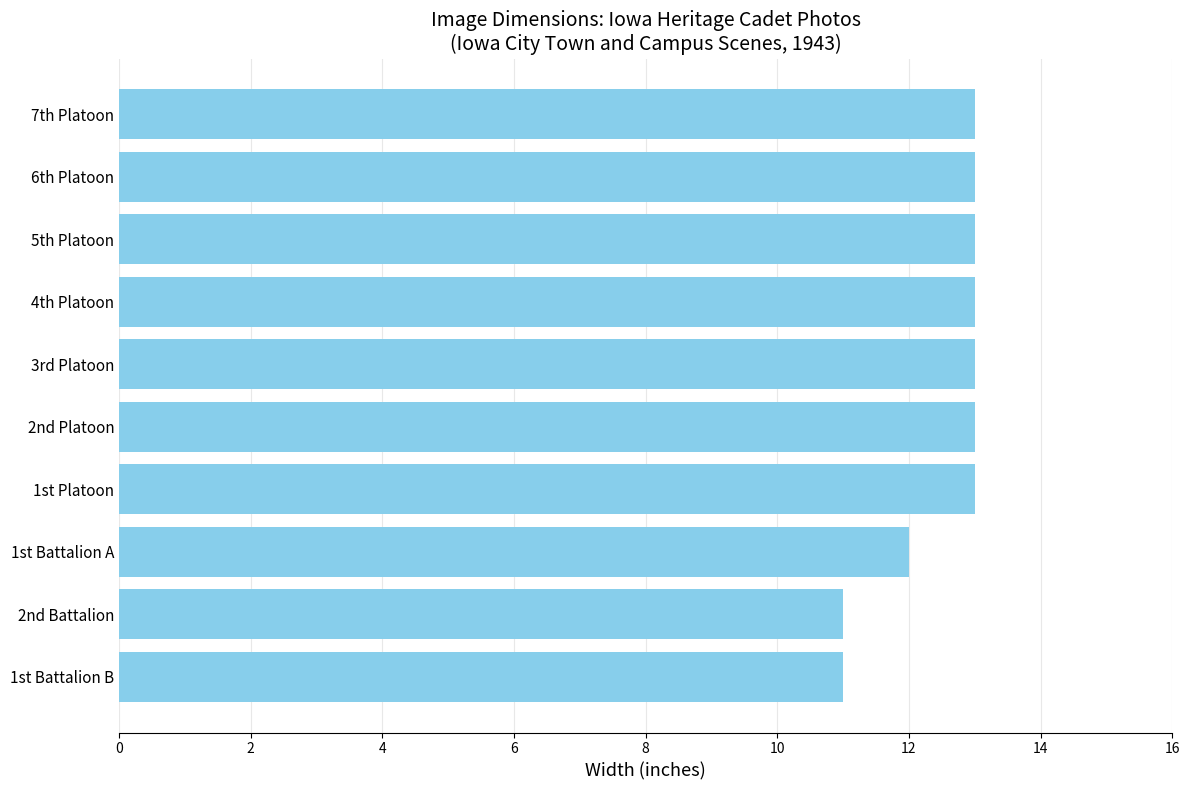

Are the bars grouped side by side (vs. stacked)?

No